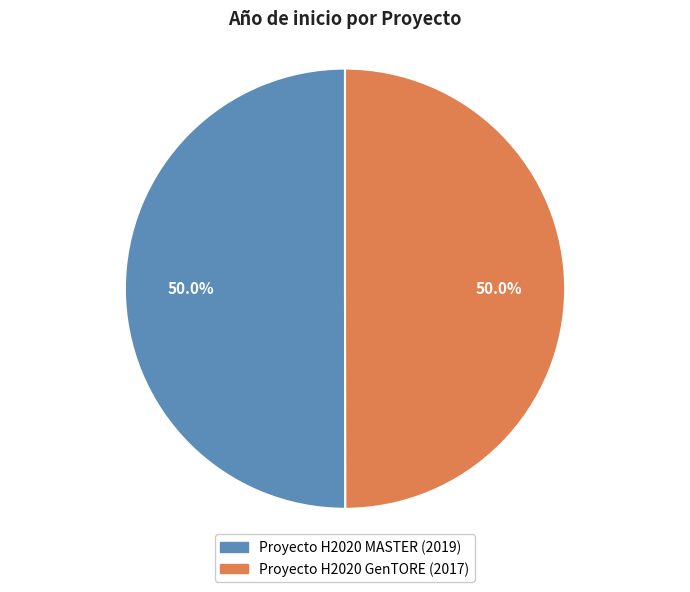

What is the total percentage of Proyecto H2020 MASTER (2019) and Proyecto H2020 GenTORE (2017)?

100.0%